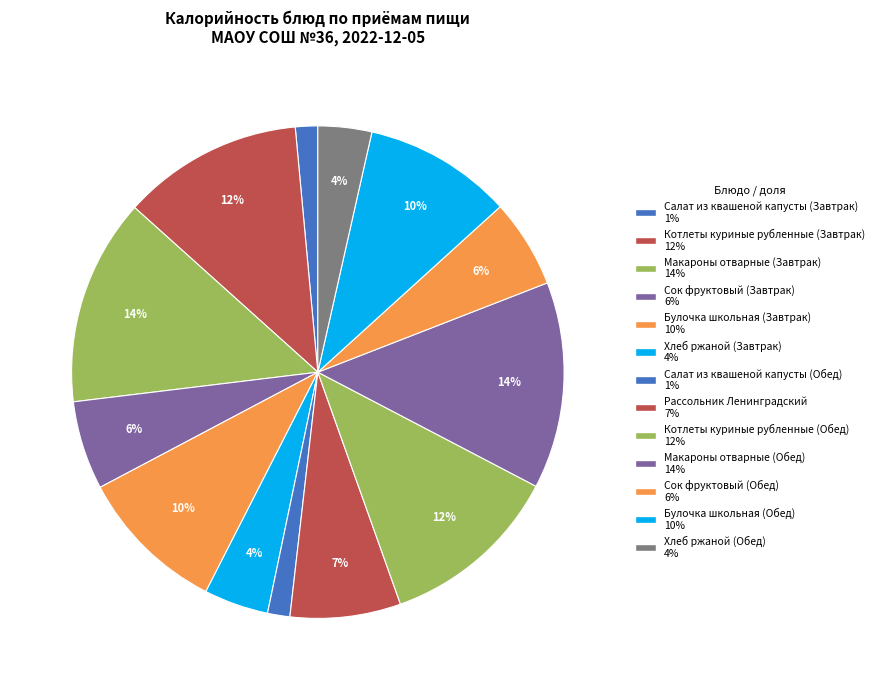

To the nearest percent, what percentage of the pie is Салат из квашеной капусты (Завтрак)?

1%